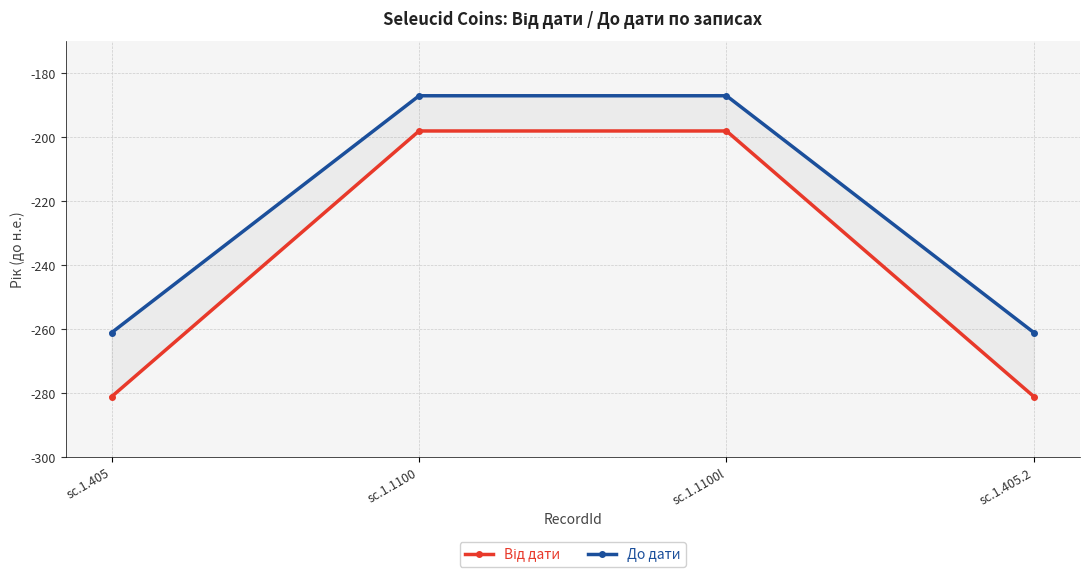

What are all the series names shown in the legend?

Від дати, До дати